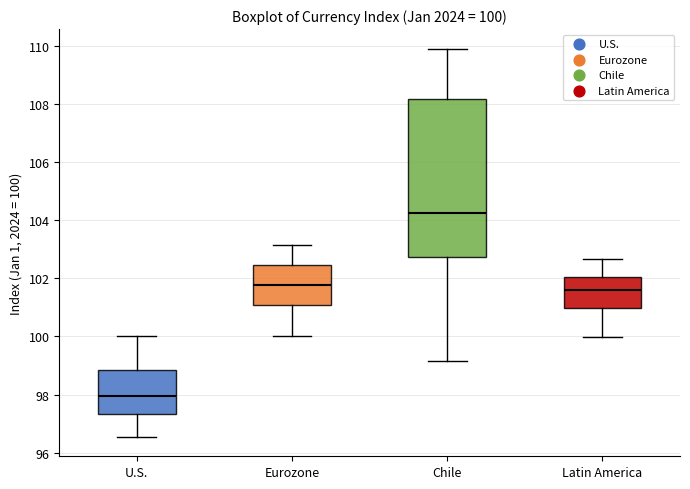

Which box has the highest median line?

Chile